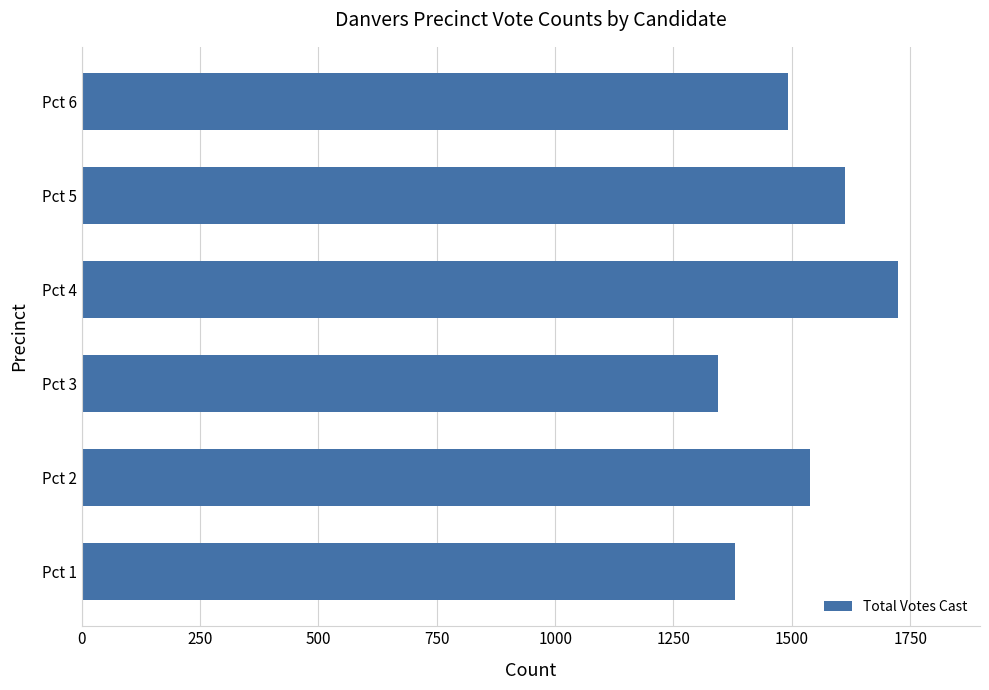

How many data points does each series have?

6